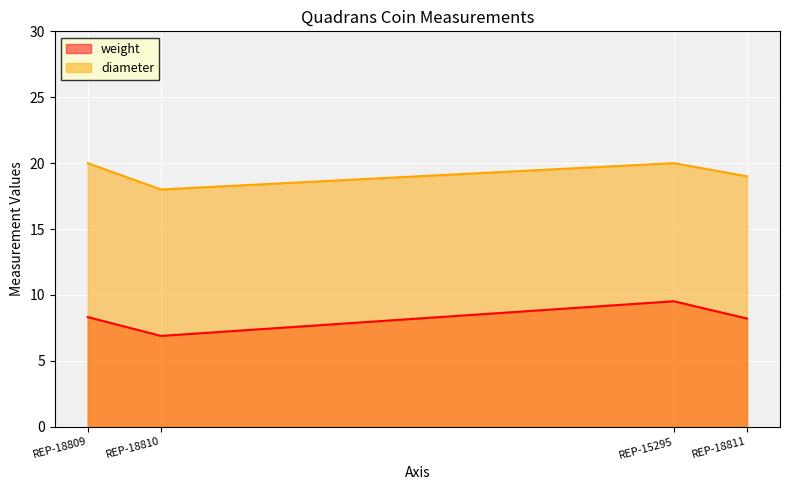

True or false: weight has more than 0 points higher than both neighbors.

True